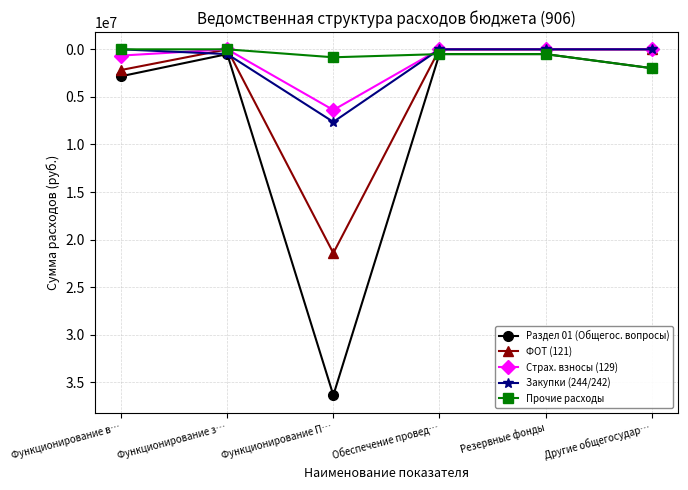

What is the difference between the maximum and minimum values in the ФОТ (121) series?

21412000.0